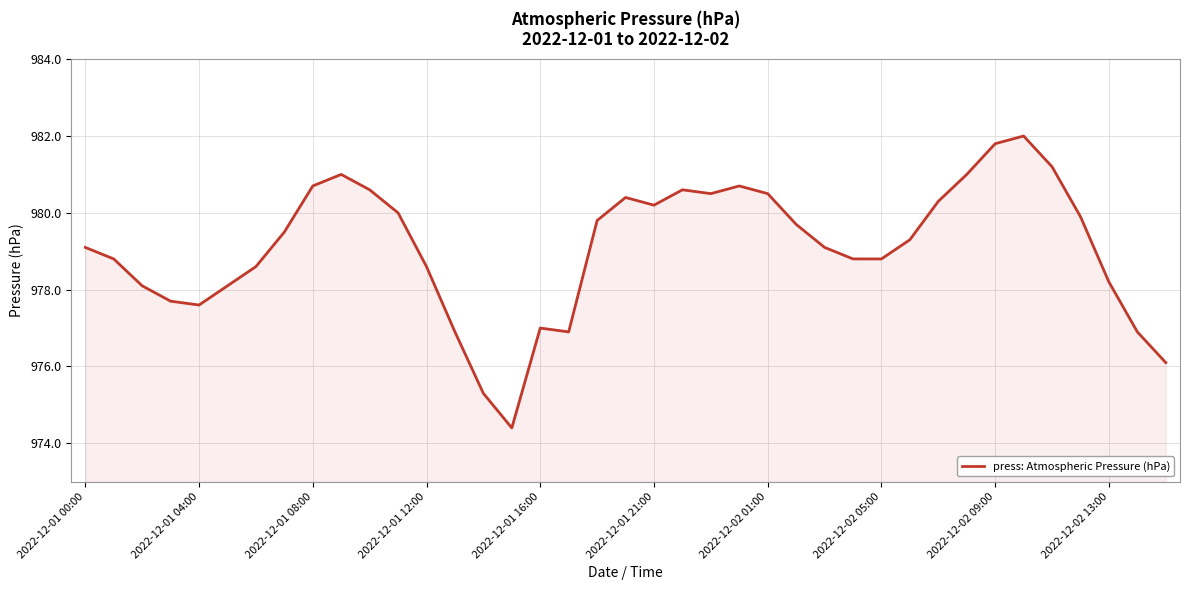

Reading right to left, list all the values displayed in this chart.

976.1	976.9	978.2	979.9	981.2	982.0	981.8	981.0	980.3	979.3	978.8	978.8	979.1	979.7	980.5	980.7	980.5	980.6	980.2	980.4	979.8	976.9	977.0	974.4	975.3	976.9	978.6	980.0	980.6	981.0	980.7	979.5	978.6	978.1	977.6	977.7	978.1	978.8	979.1